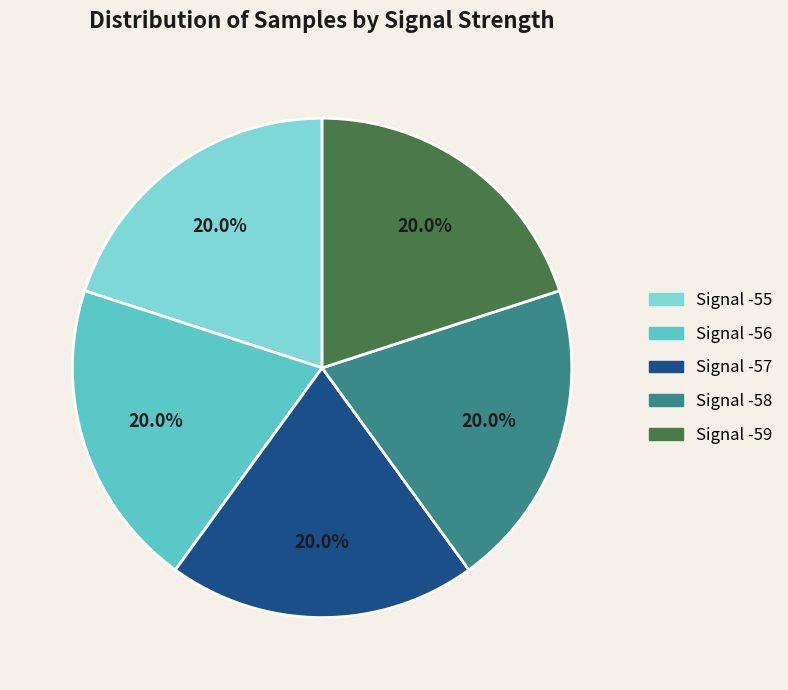

Combined, do Signal -59 and Signal -58 account for over 50%?

No